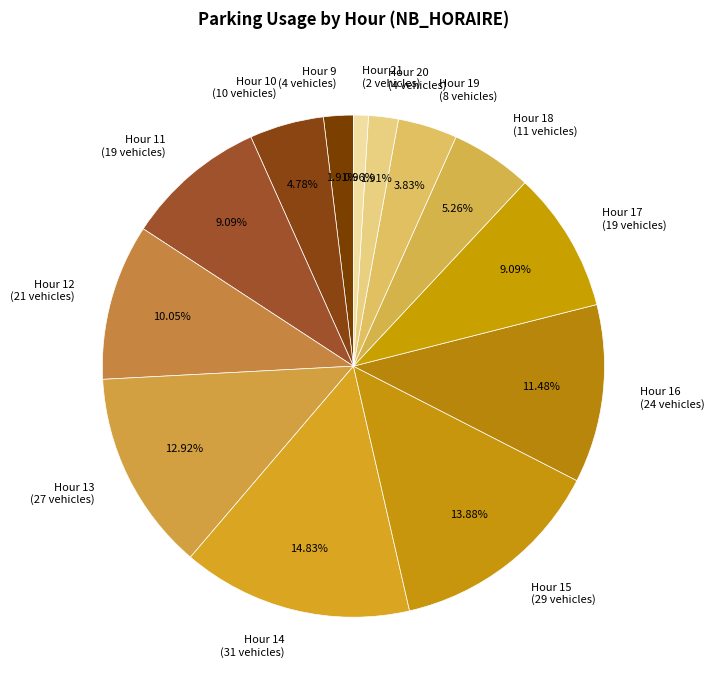

Between Hour 16 (24 vehicles) and Hour 17 (19 vehicles), which is larger?

Hour 16 (24 vehicles)